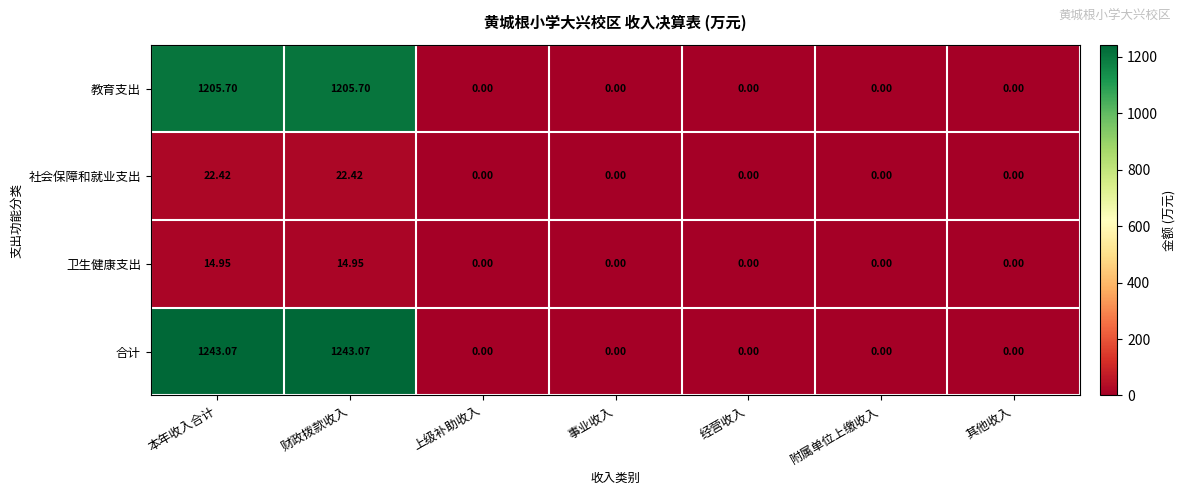

At how many categories does at least one series exceed 90?

2